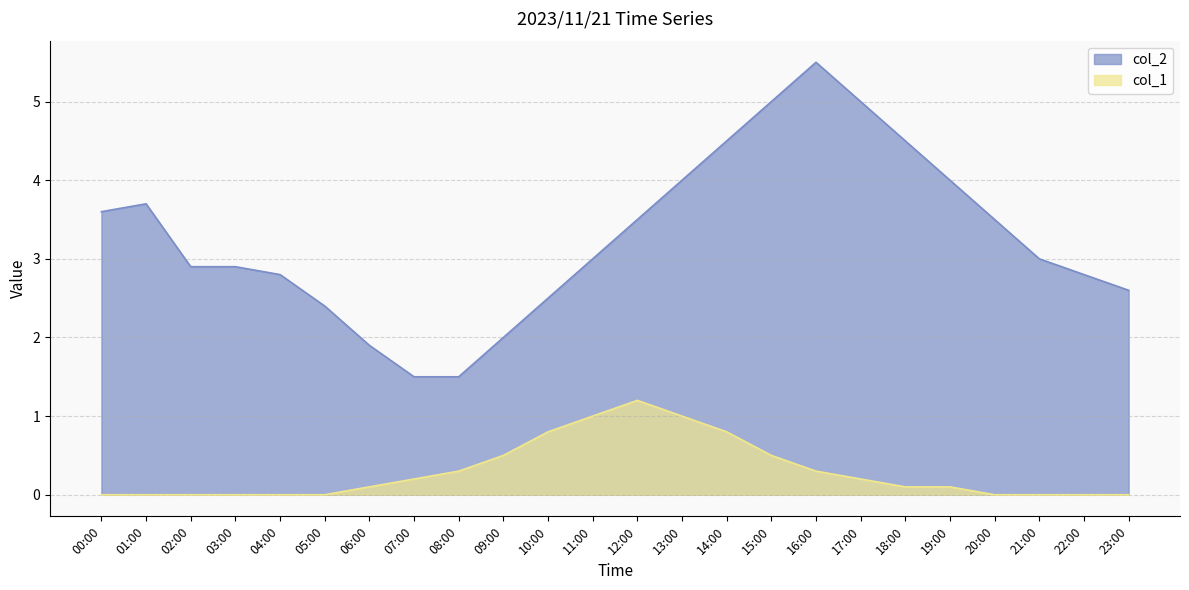

Rank the series at 09:00 from lowest to highest value.

col_1, col_2